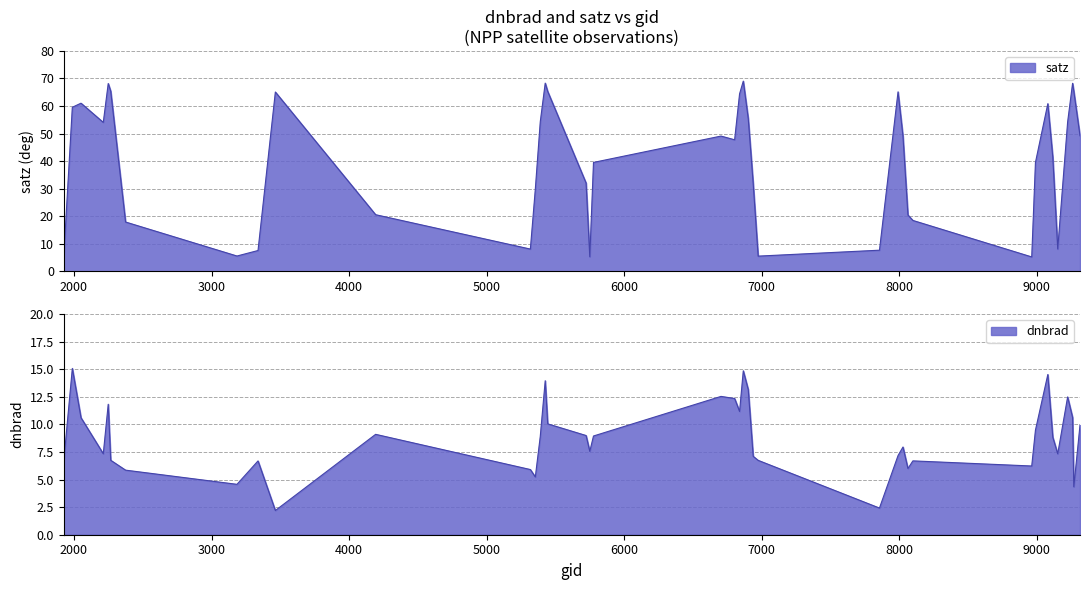

How many lines are shown in the chart?

2